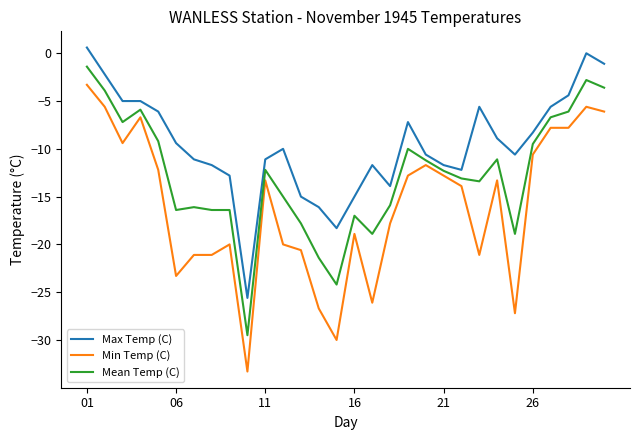

Rank the series by their maximum value, from highest to lowest.

Max Temp (C), Mean Temp (C), Min Temp (C)